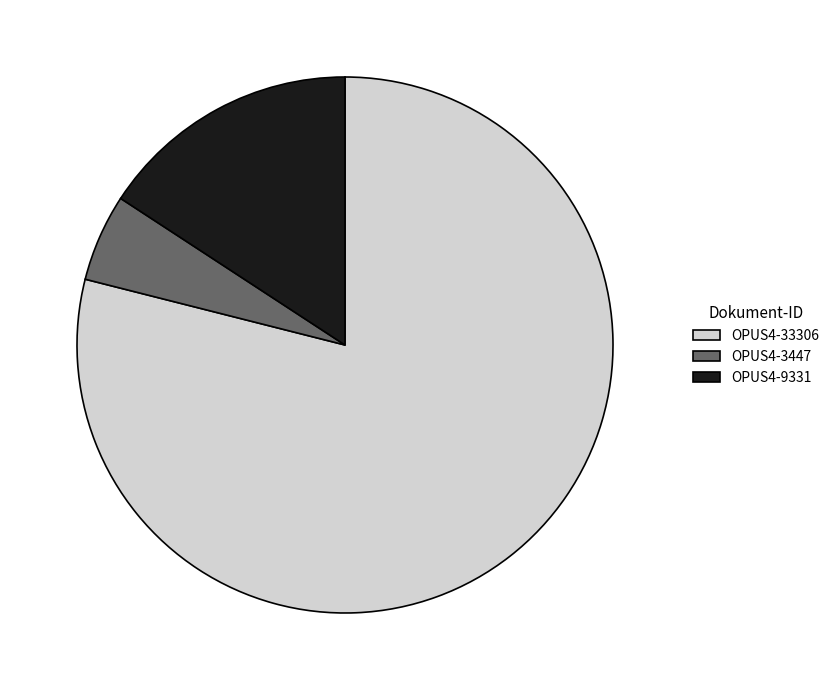

Is the sum of OPUS4-3447 and OPUS4-9331 greater than half?

No